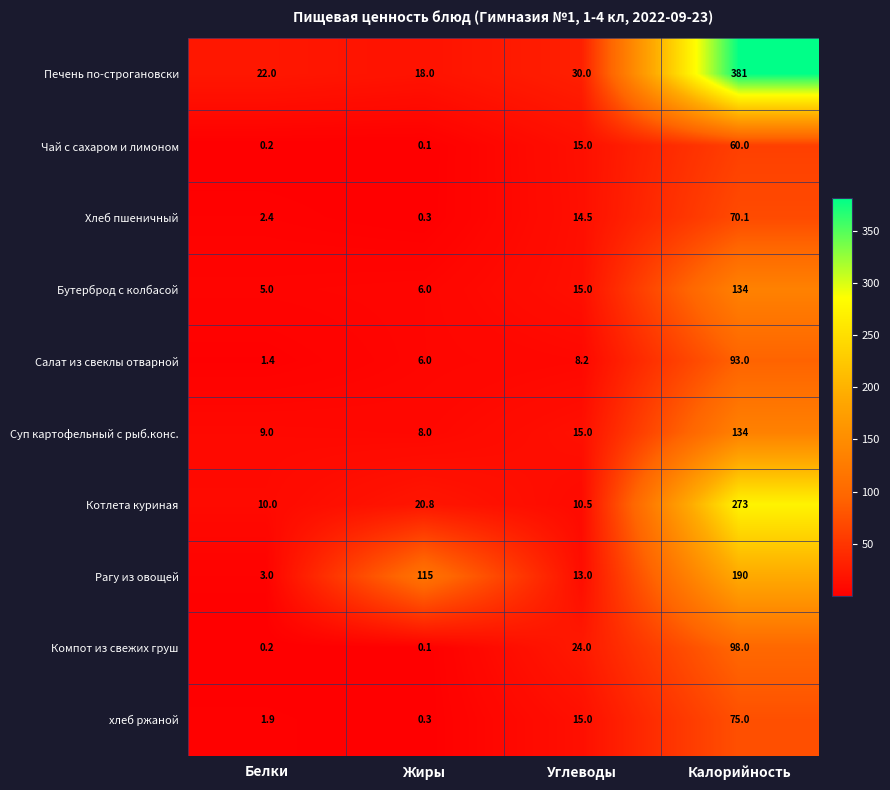

Which category has the highest value in the хлеб ржаной series?

Калорийность